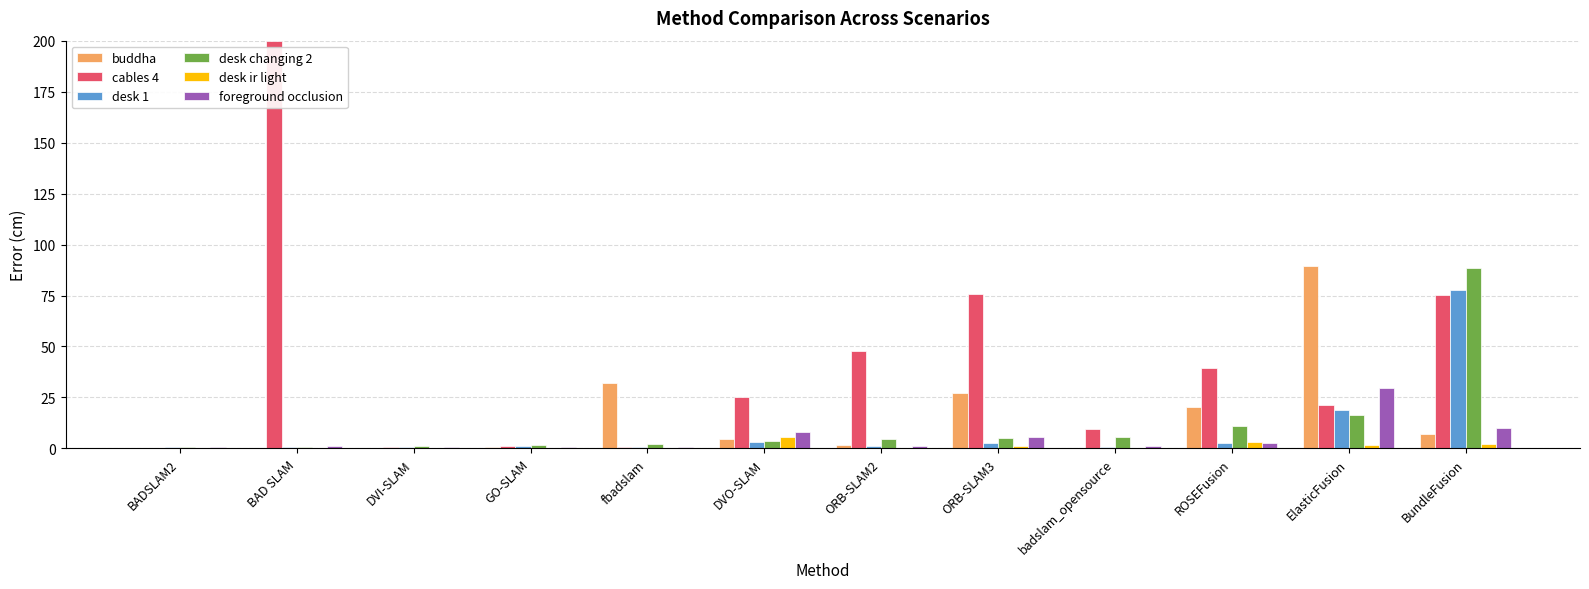

Which category has the highest value across all series?

BAD SLAM